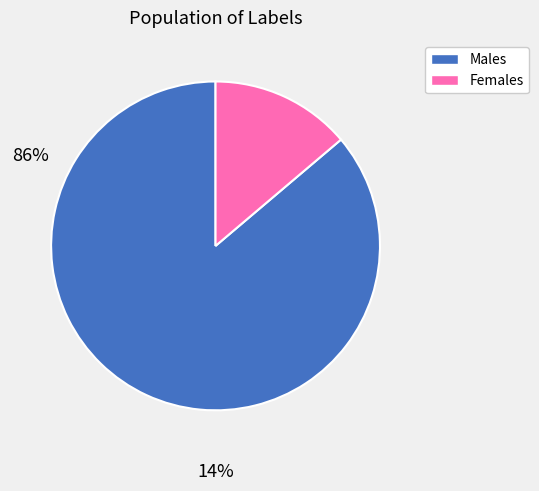

Does any single category account for the majority?

Yes